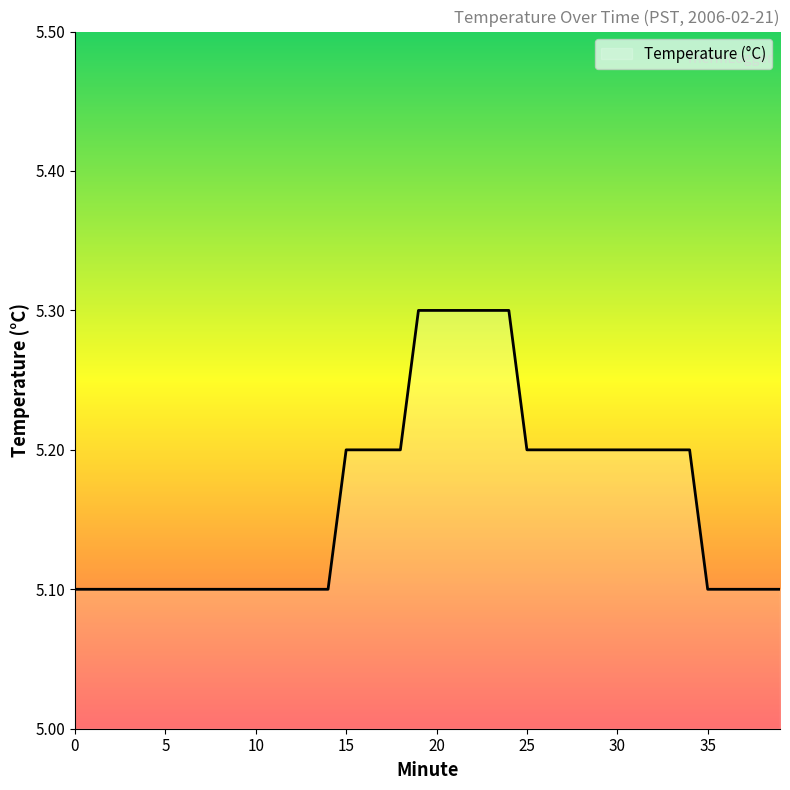

Count the number of categories in the chart.

40